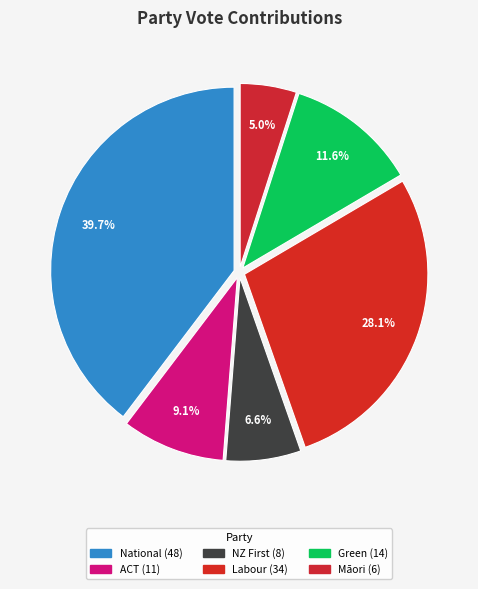

Count the number of slices in the pie.

6